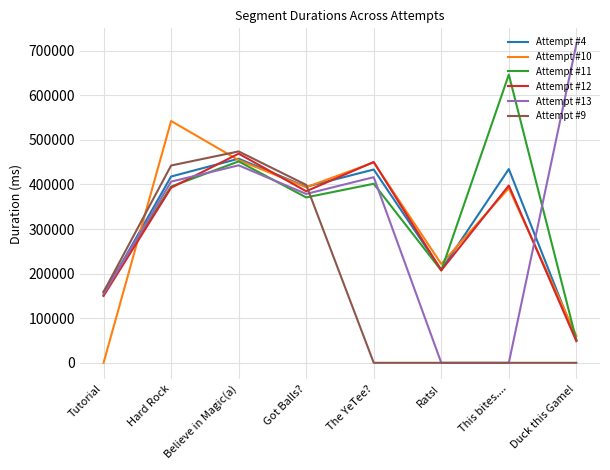

Which series ends up on top after the final intersection of Attempt #9 and Attempt #10?

Attempt #10